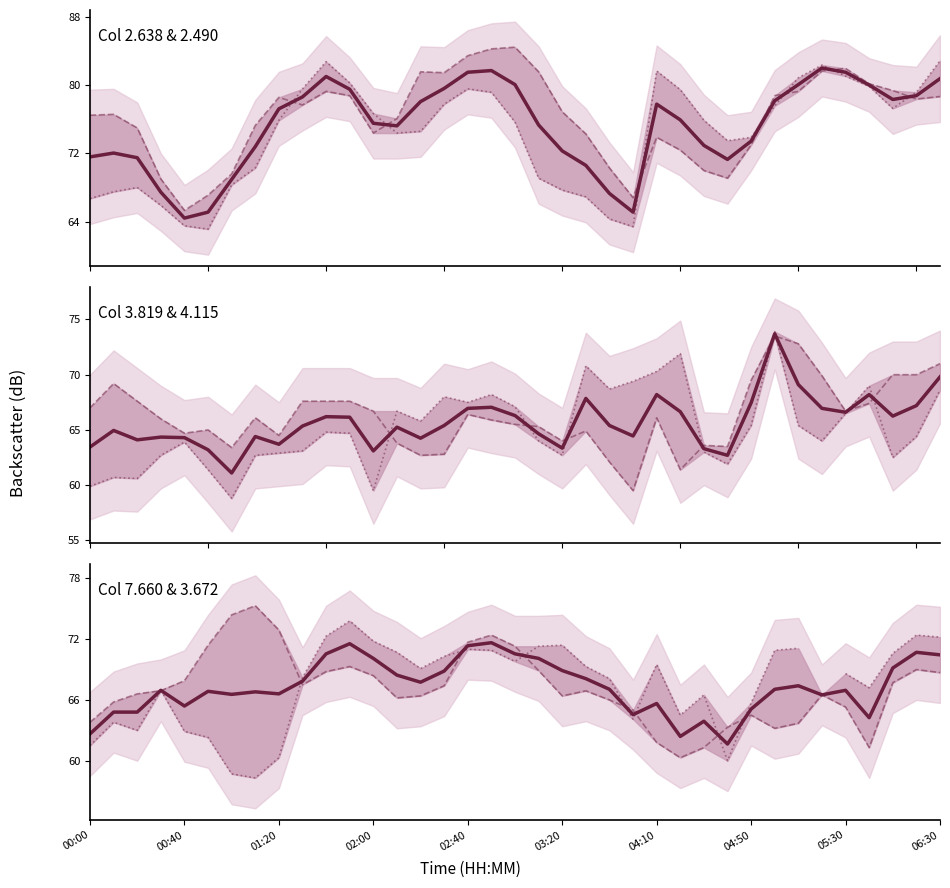

Which series changed the most between 04:50 and 22?

mean(2.638, 2.490)